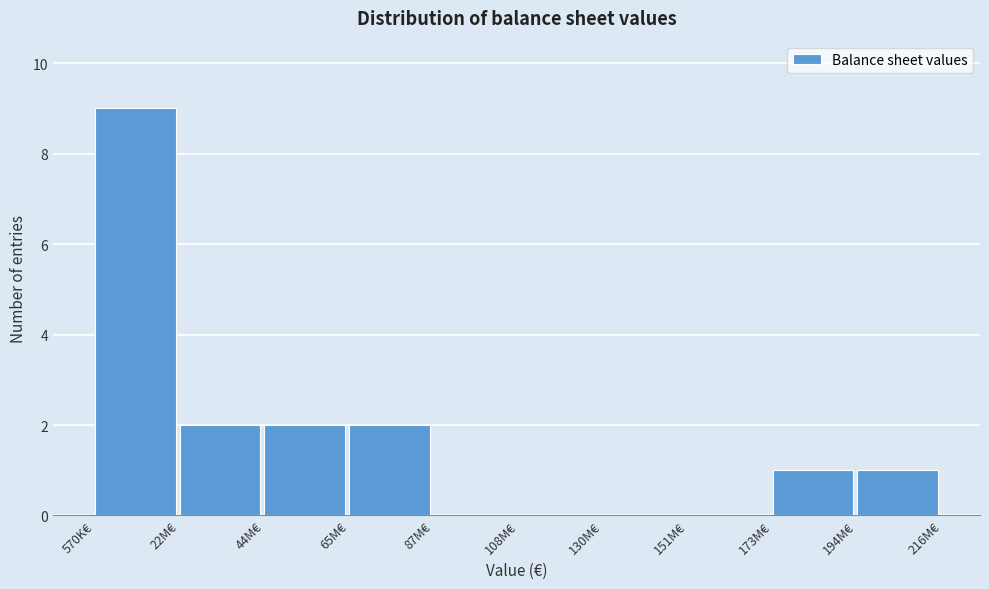

Reading right to left, transcribe all the data shown in this chart.

194M€=1	173M€=1	151M€=0	130M€=0	108M€=0	87M€=0	65M€=2	44M€=2	22M€=2	570K€=9